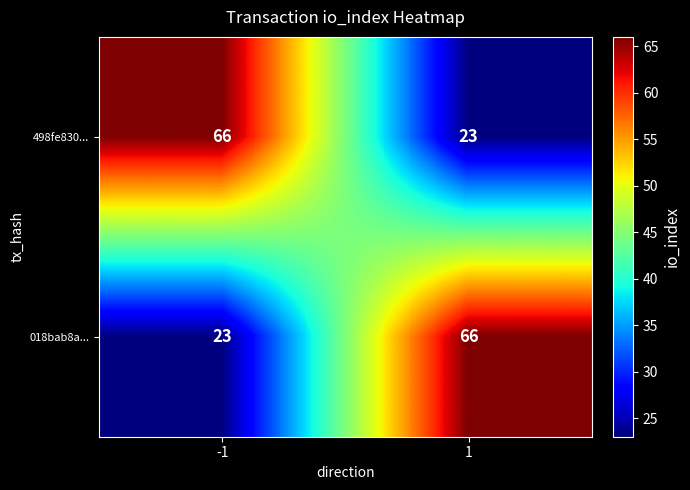

Is the value of 018bab8a... at 1 greater than the value of 498fe830... at 1?

Yes